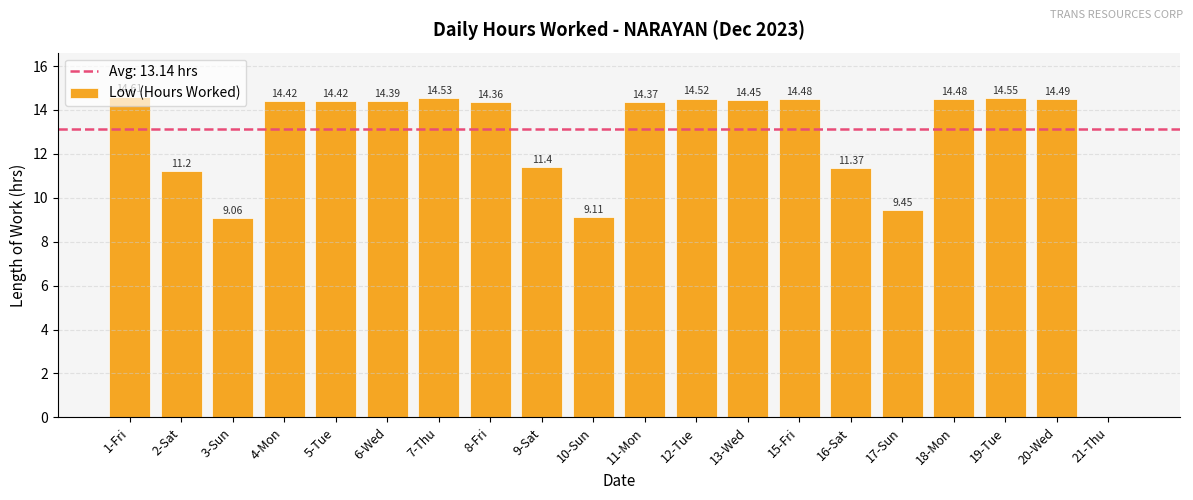

Approximately how many times larger is the value at 8-Fri compared to 12-Tue?

1.0